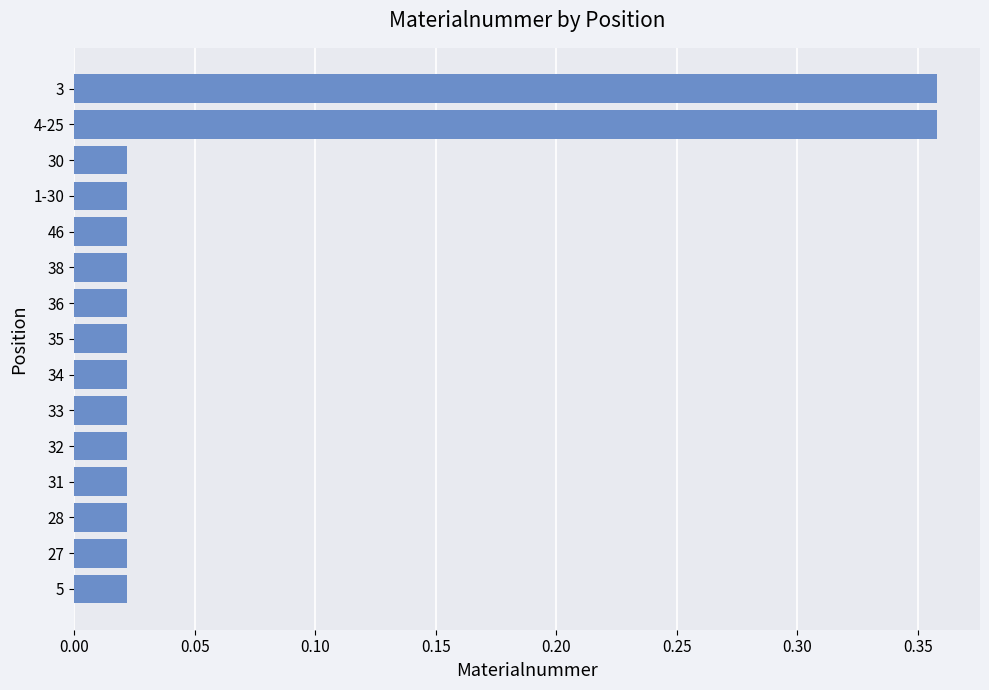

Is it true that the value at 3 is 0.6?

False